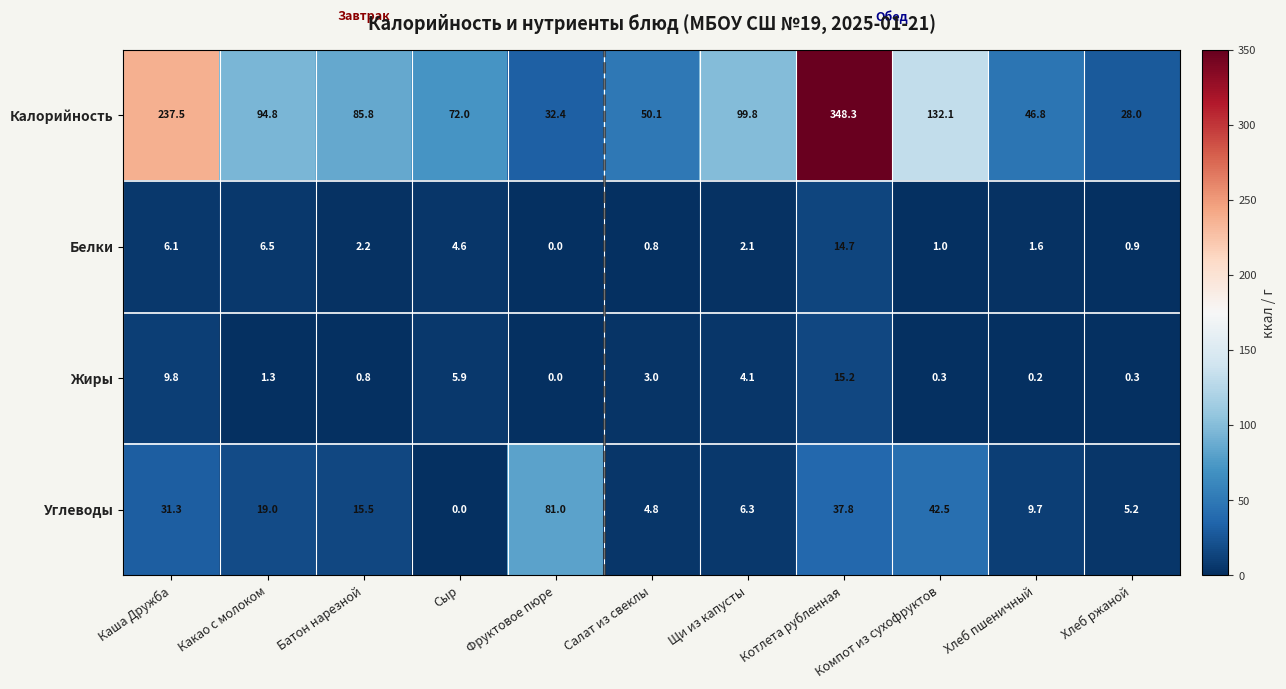

What is the difference between the highest and lowest values at Хлеб ржаной?

27.7